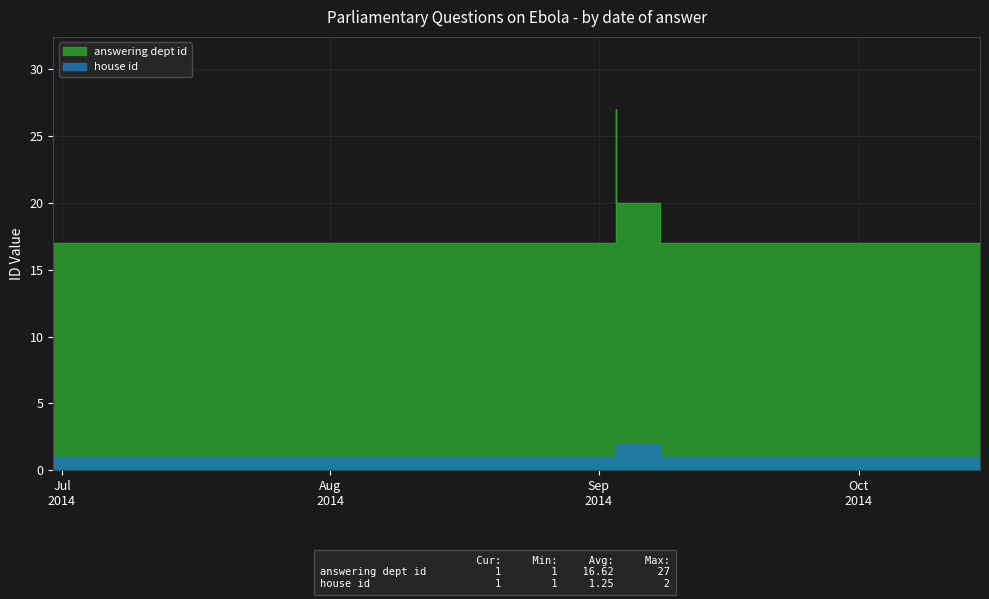

Rank the series at 2014-06-30 from highest to lowest value.

answering dept id, house id